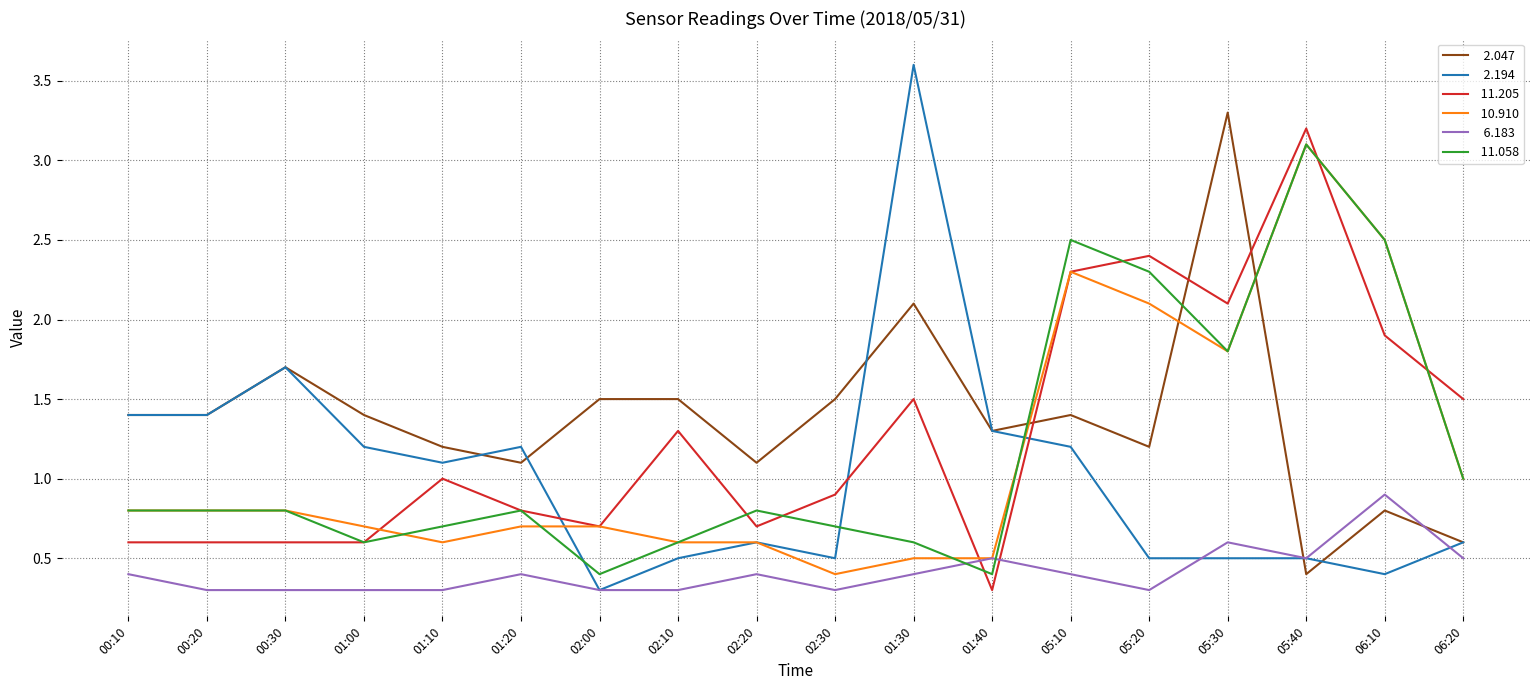

What position from the right is 01:10?

14